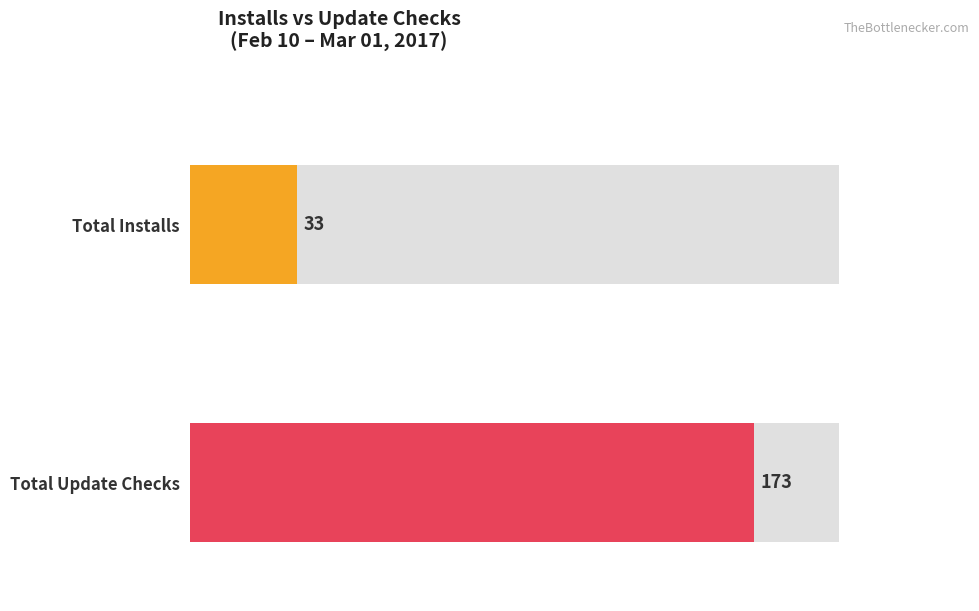

How many series are shown in this chart?

2